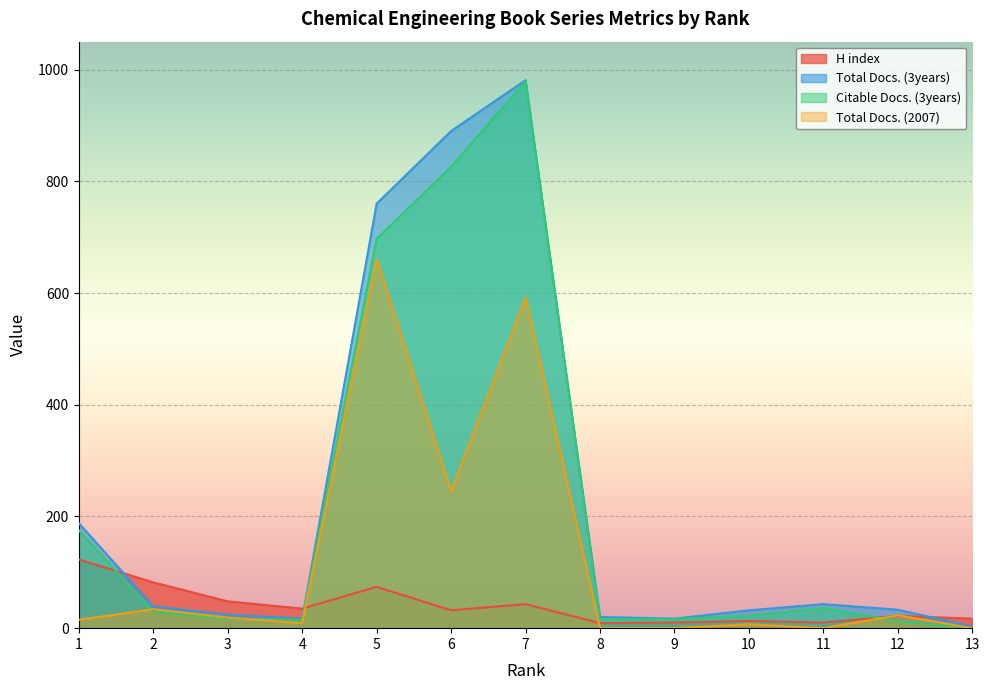

How many interior local peaks does the Total Docs. (3years) series have?

2